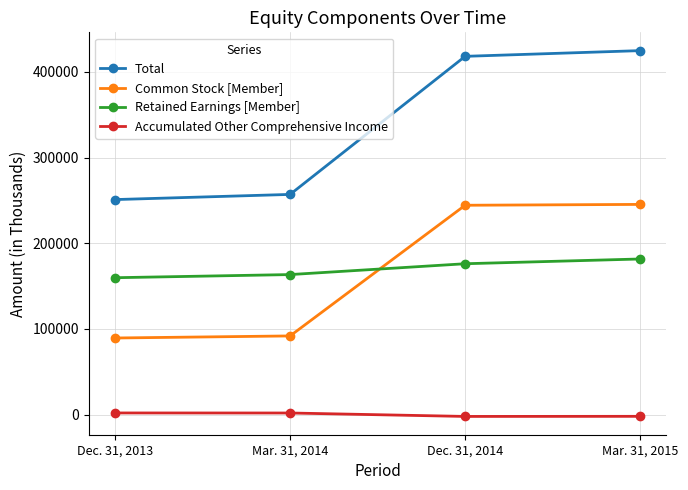

True or false: Total has a value of 109538 at Mar. 31, 2014.

False